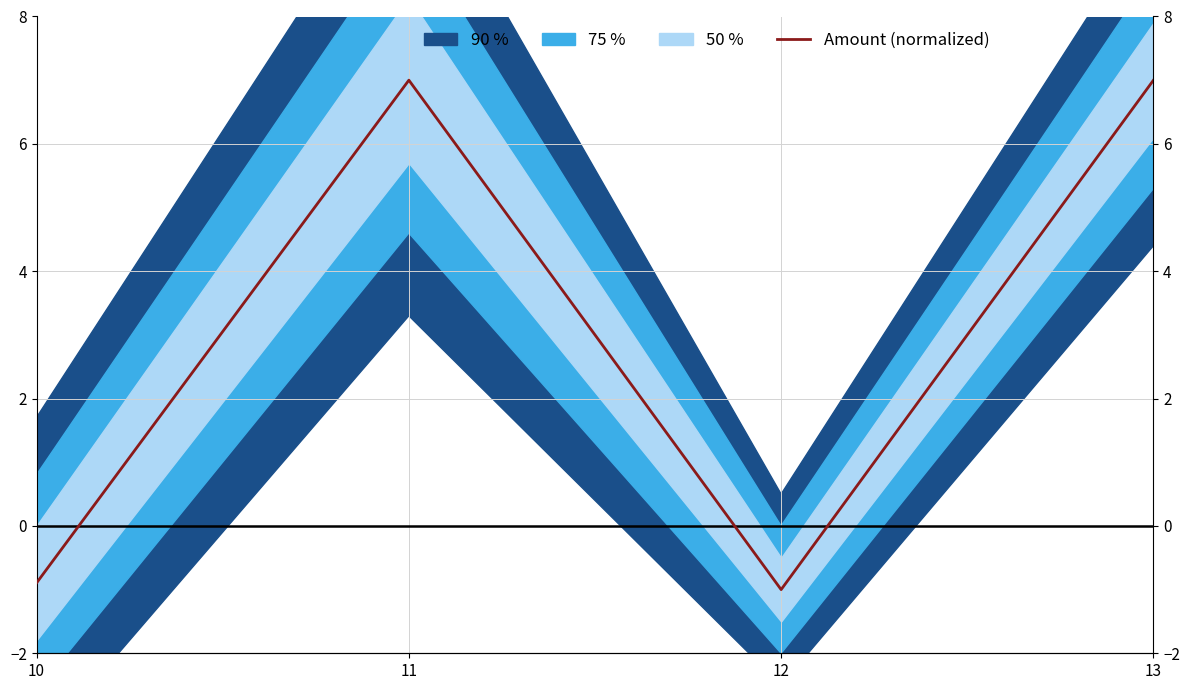

What is the sum of the values at 10 and 11?

6.1